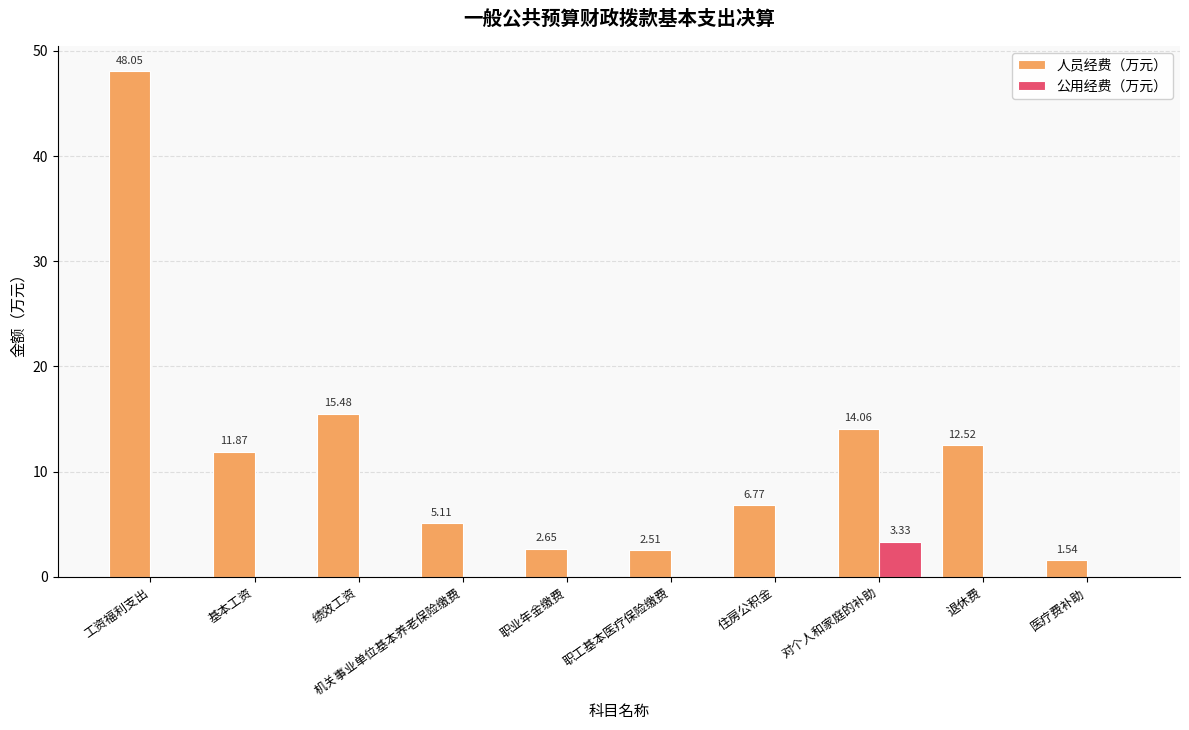

At which category does the chart reach its peak across all series?

工资福利支出